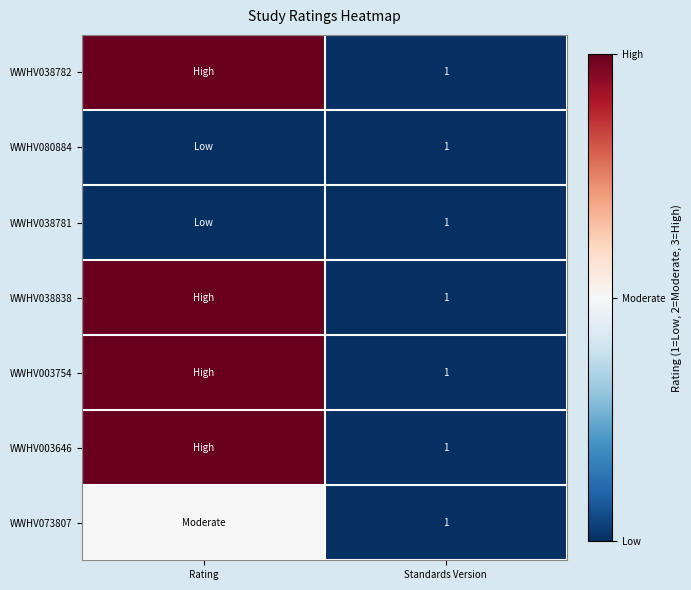

The WWHV038781 series shows 1 at Standards Version. True or false?

True